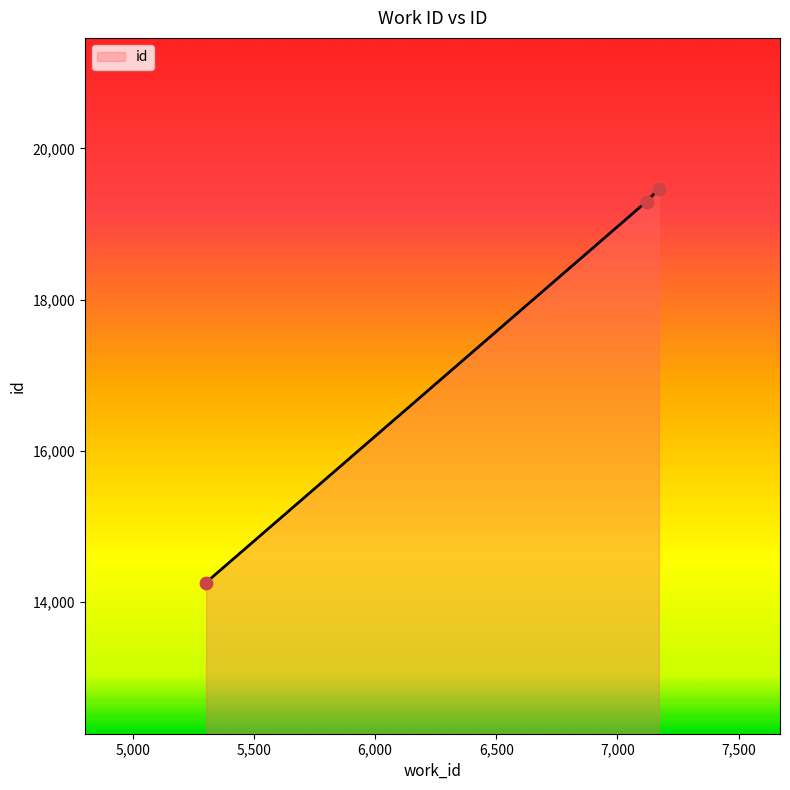

What is the difference between the maximum and minimum values?

5205